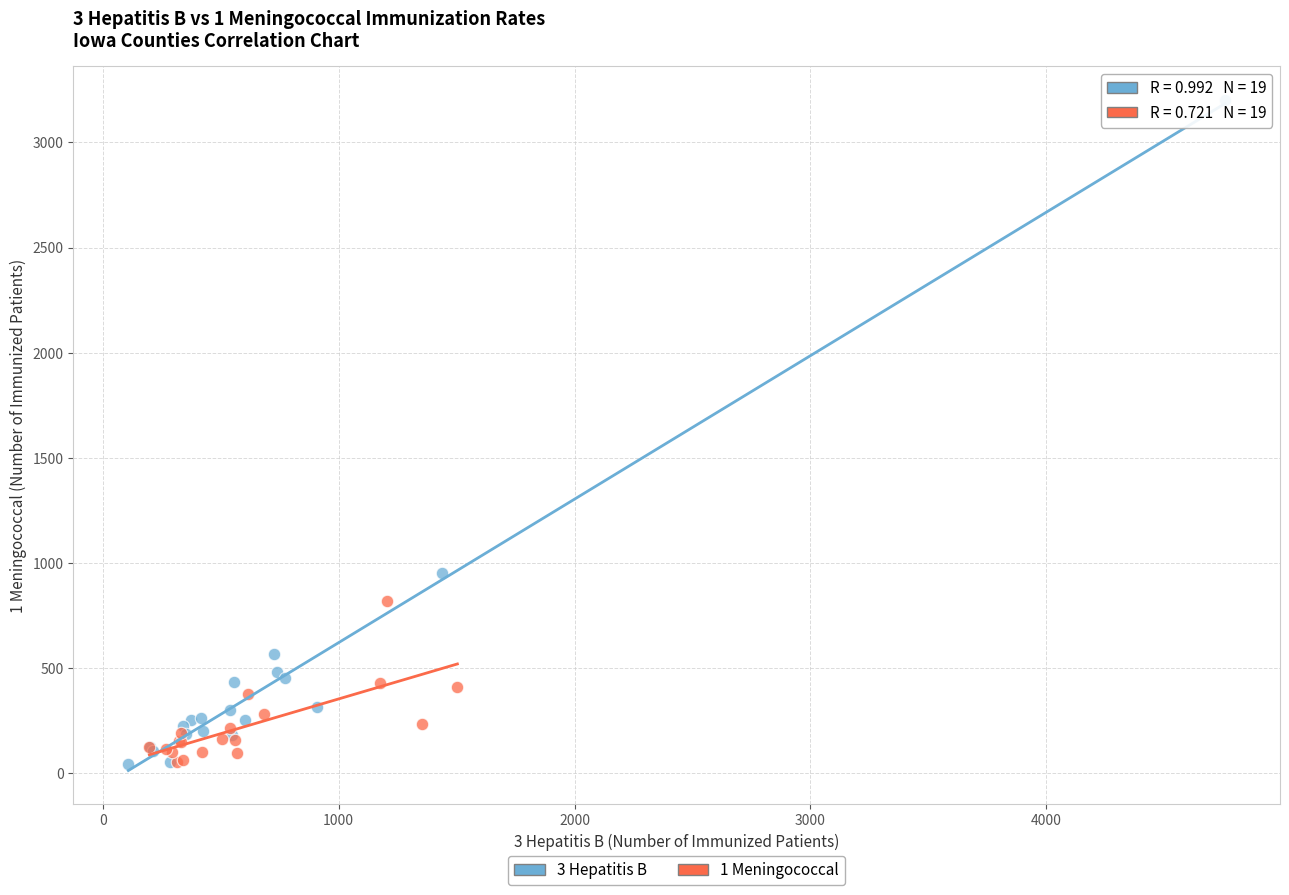

Which series contains the highest Y value?

3 Hepatitis B